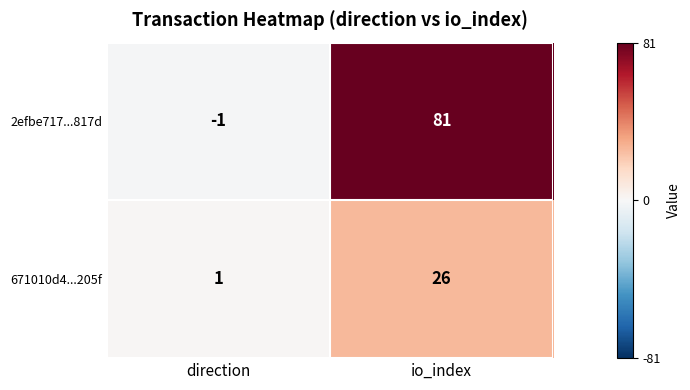

Rank the series by their average value, from highest to lowest.

2efbe717...817d, 671010d4...205f